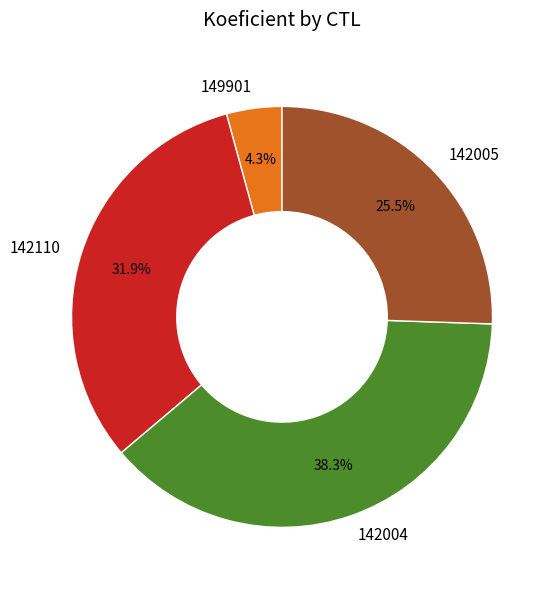

Does any single category account for the majority?

No